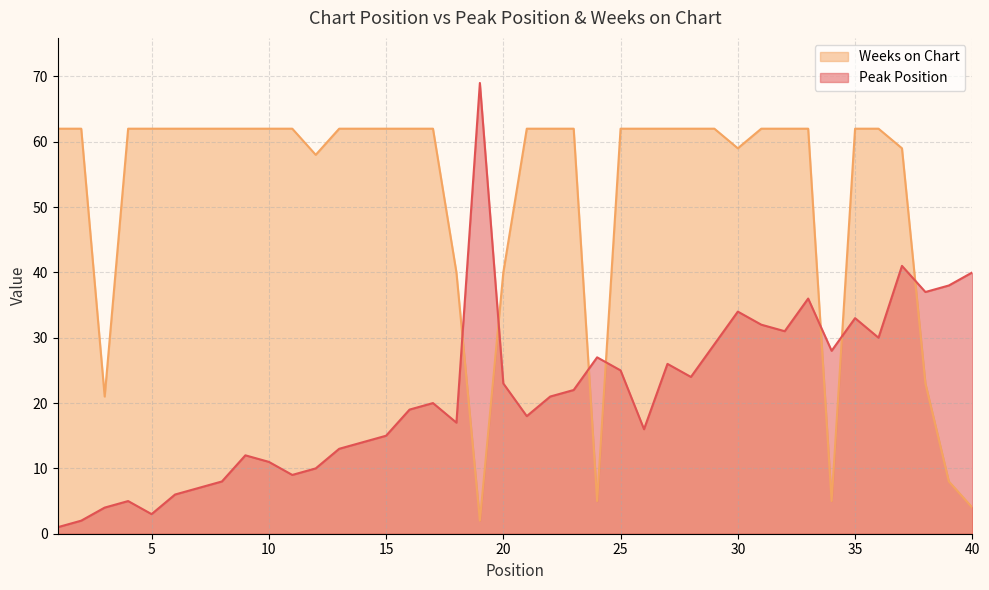

What is the difference between the maximum and minimum values in the Weeks on Chart series?

60